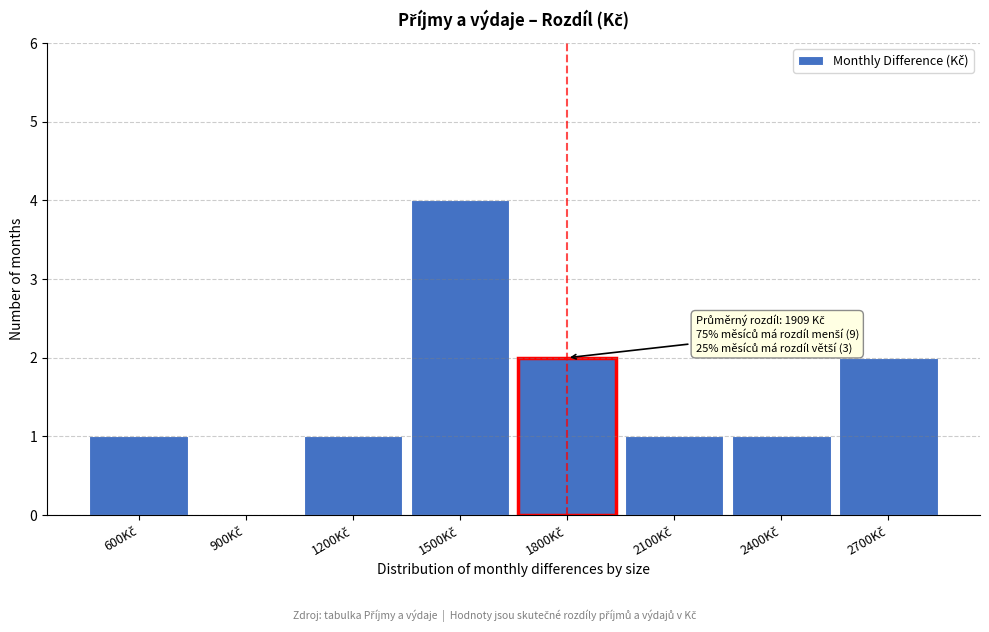

What is the sum of all values?

12